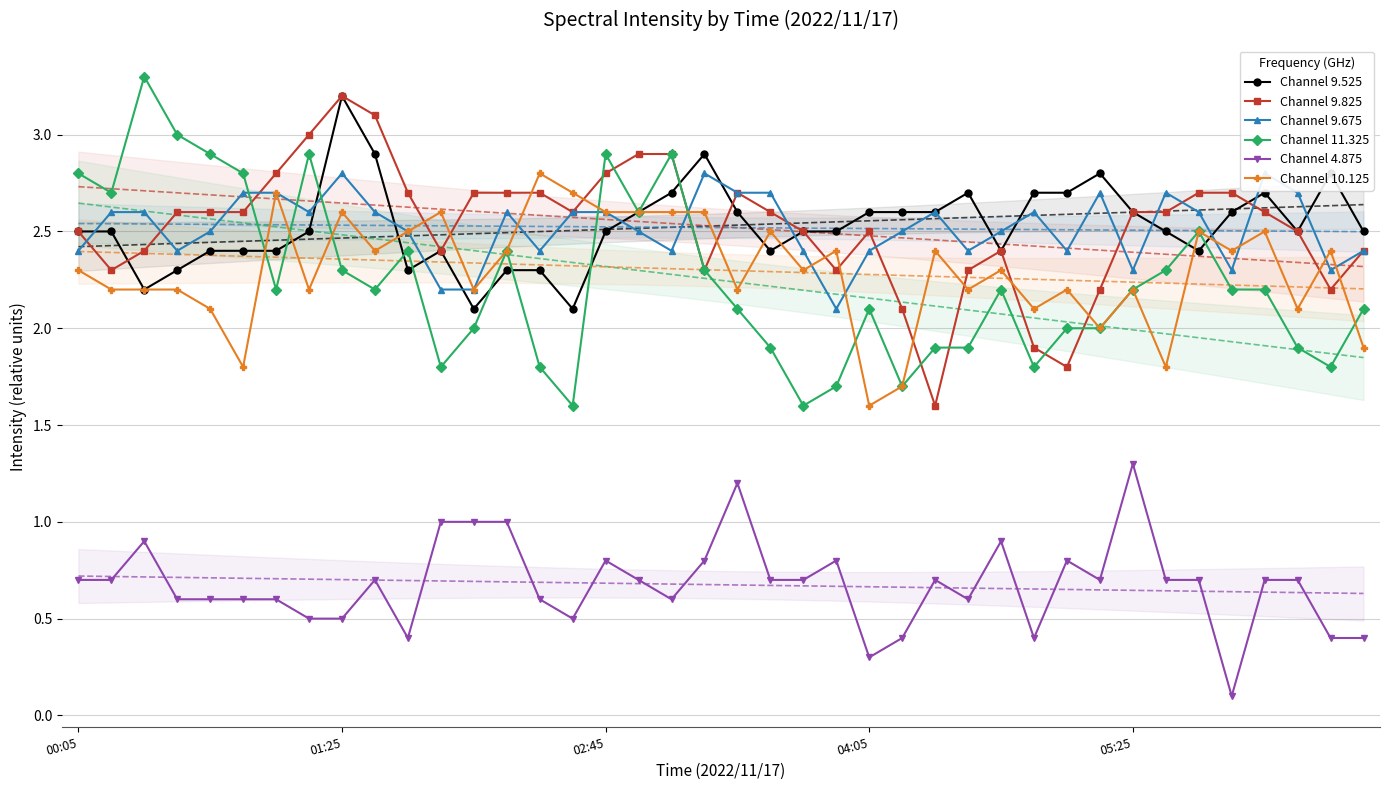

How many lines are shown in the chart?

6